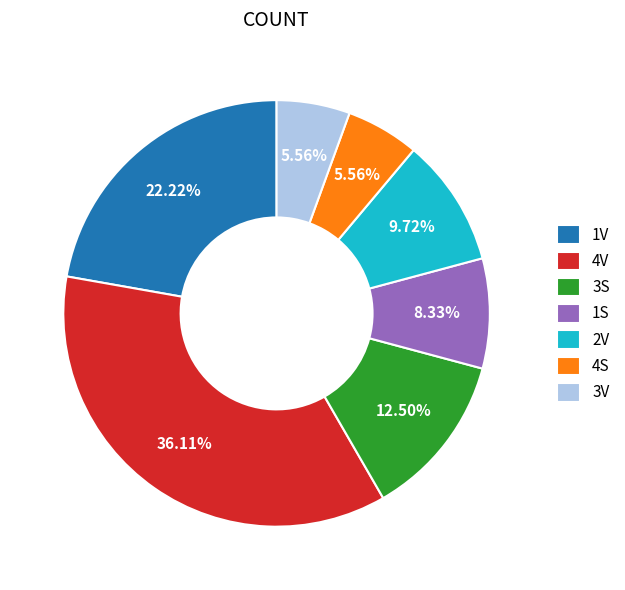

Does any single category account for the majority?

No